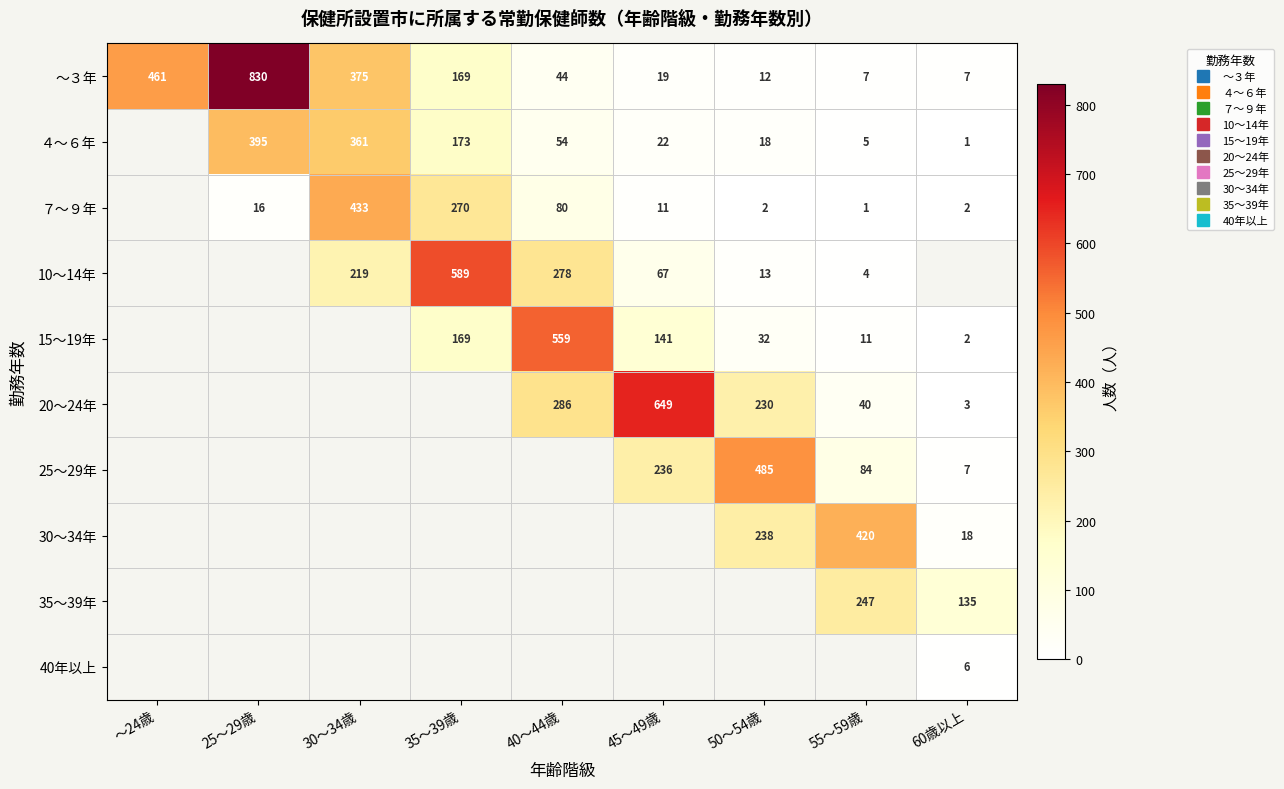

At 25～29歳, list the series in order from smallest to largest.

10～14年, 15～19年, 20～24年, 25～29年, 30～34年, 35～39年, 40年以上, ７～９年, ４～６年, ～３年